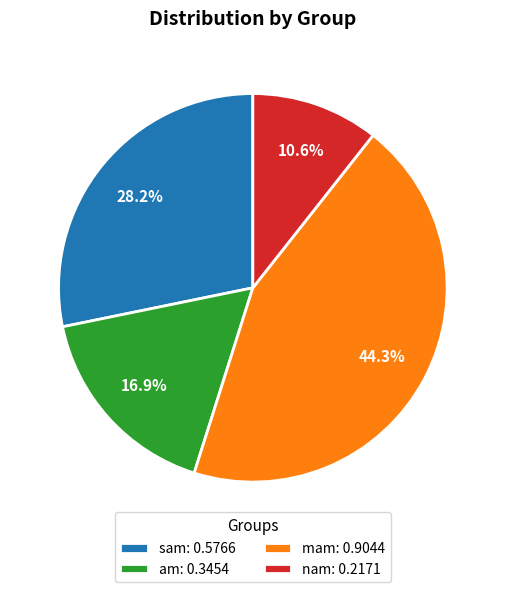

How many slices are in this pie chart?

4